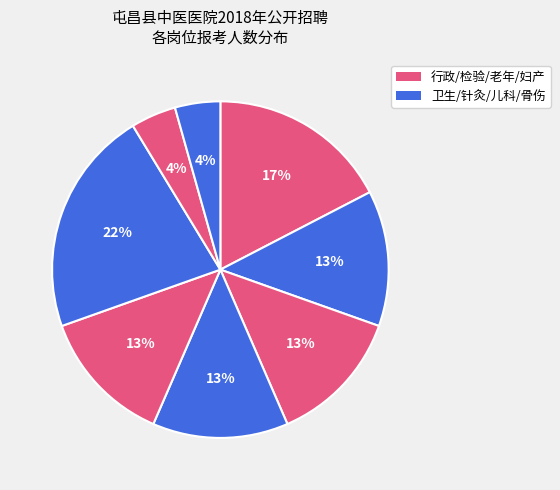

How many segments does this pie chart have?

8